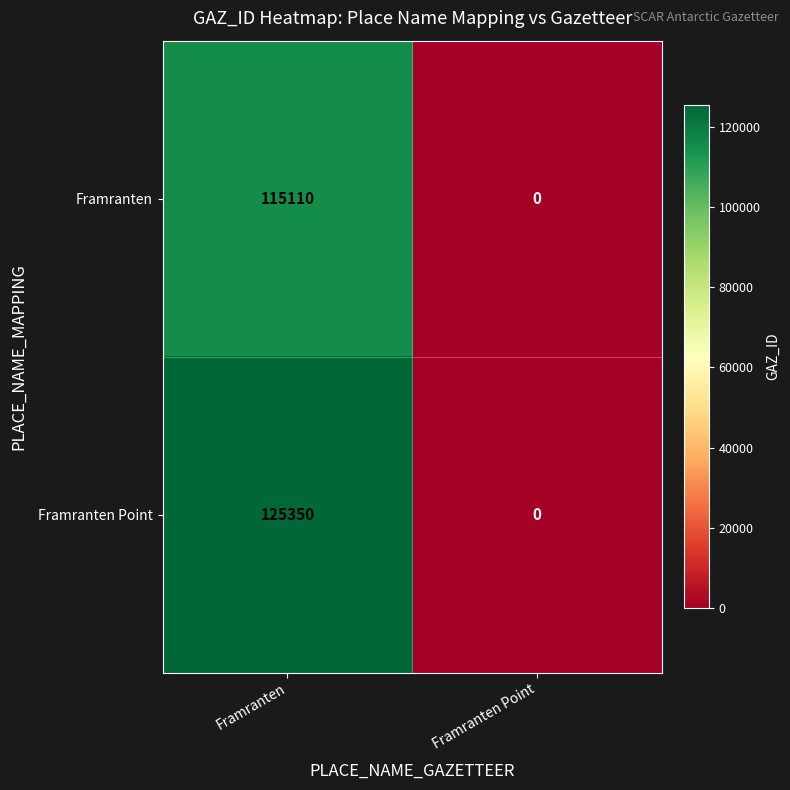

Reading left to right, list all the values displayed in this chart.

Framranten: 115110	0
Framranten Point: 125350	0